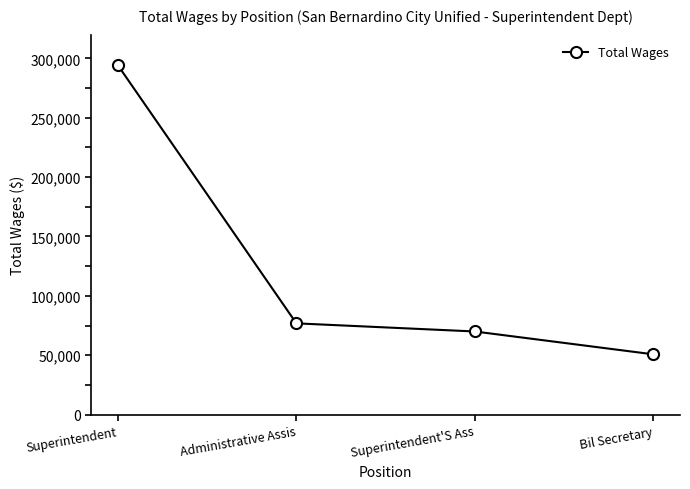

Rank the categories by value from highest to lowest.

Superintendent, Administrative Assis, Superintendent'S Ass, Bil Secretary